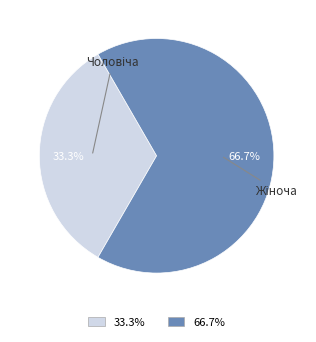

Does any single category account for the majority?

Yes